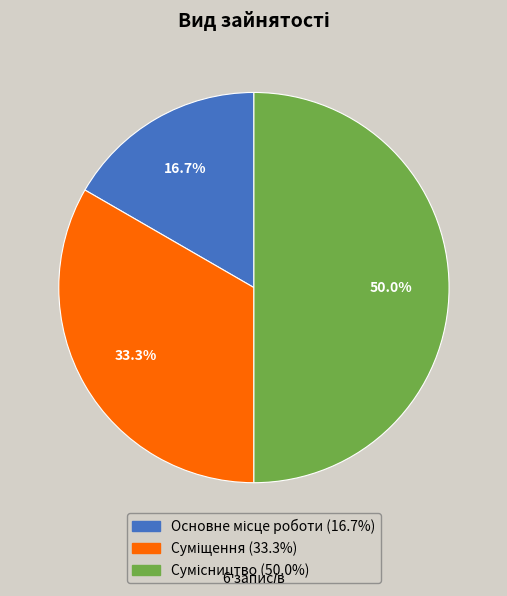

Is the sum of Сумісництво and Суміщення greater than half?

Yes